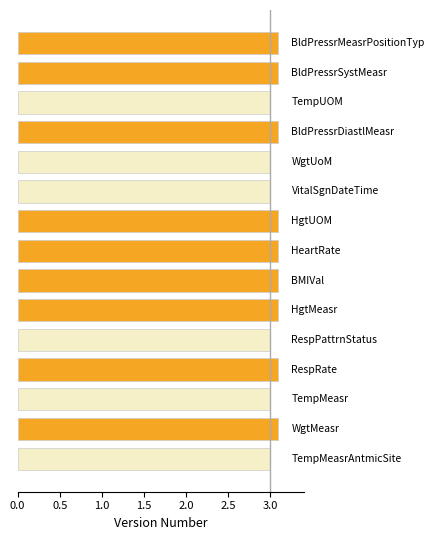

What is the smallest value displayed?

3.0